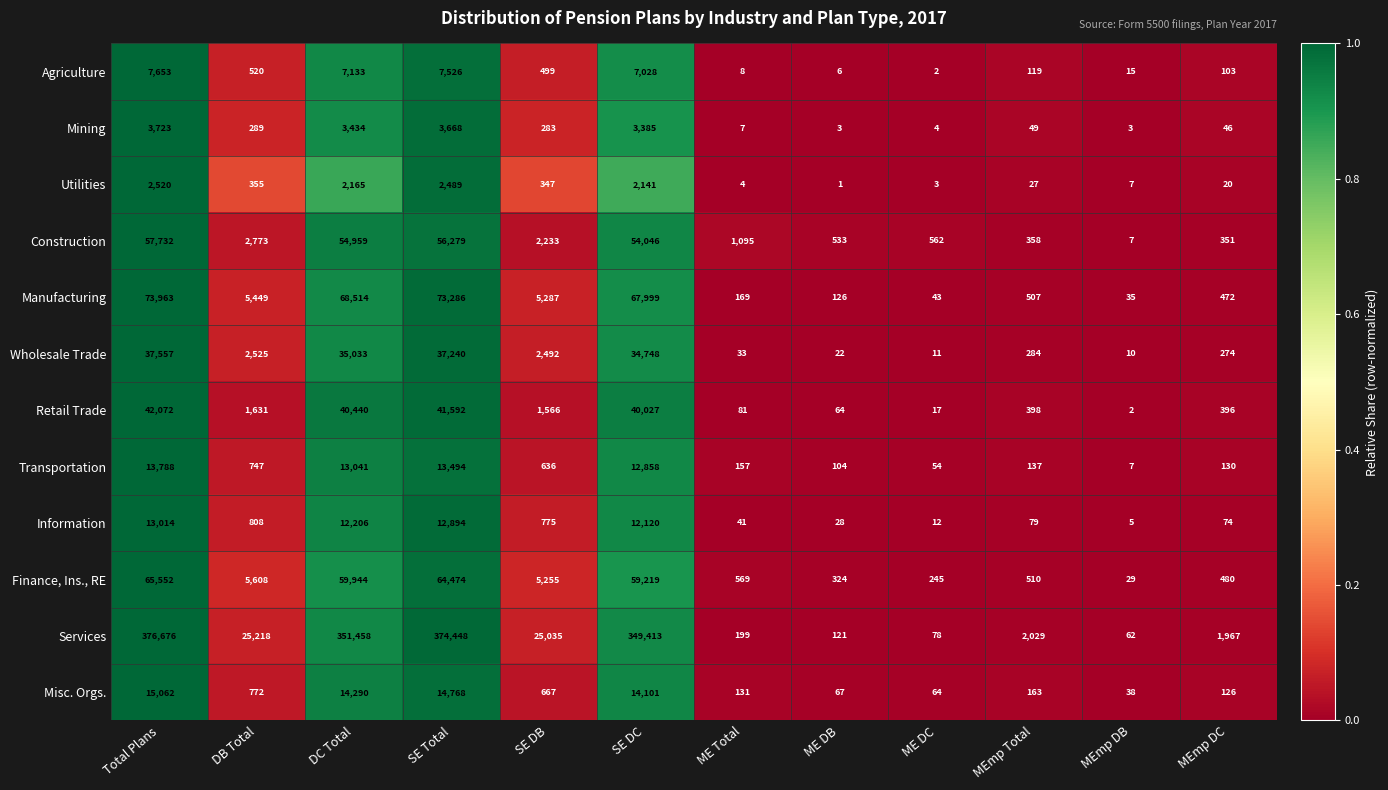

Is it true that Retail Trade equals 81 at ME Total?

True